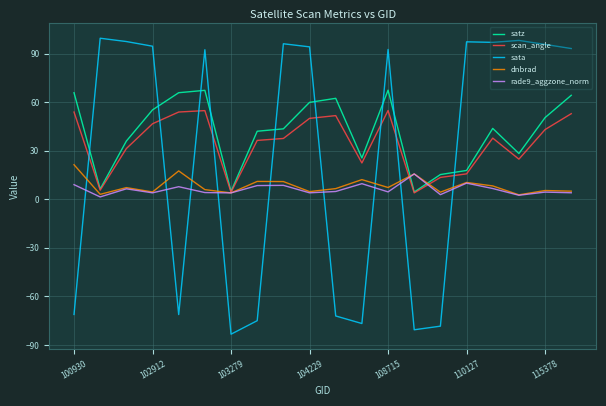

How many lines are shown in the chart?

5